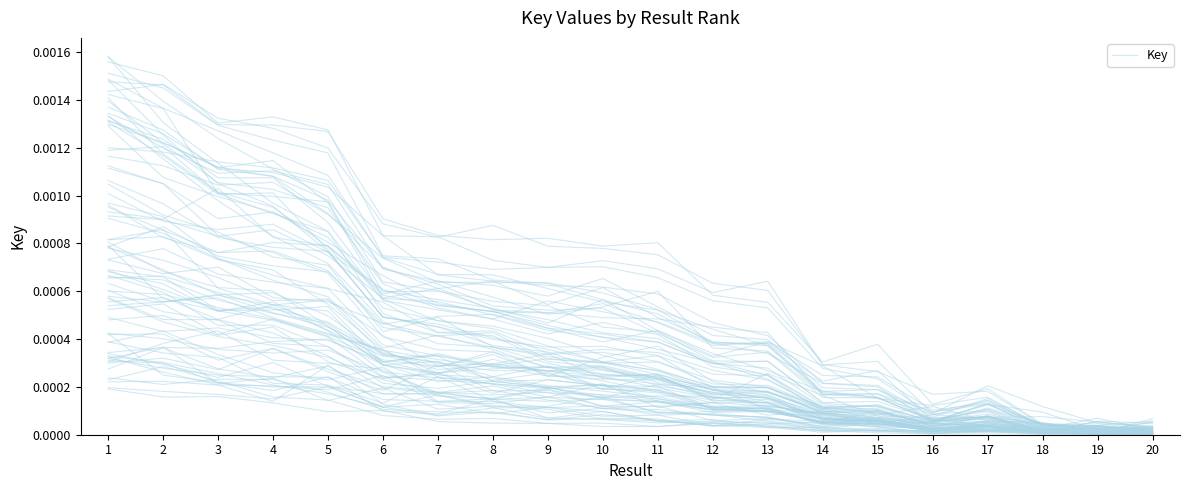

Is this an area chart (filled region under the line)?

No